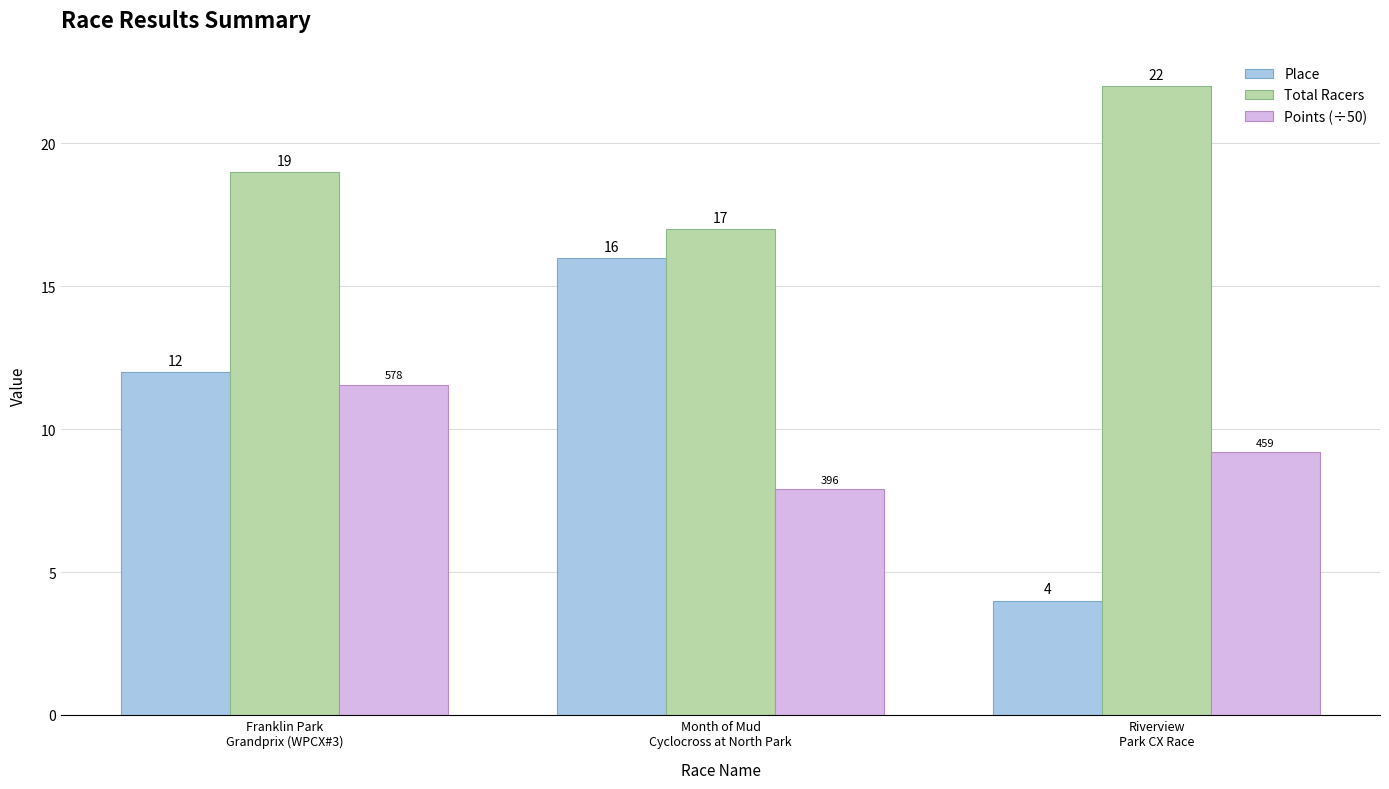

At how many categories does at least one series exceed 12?

3